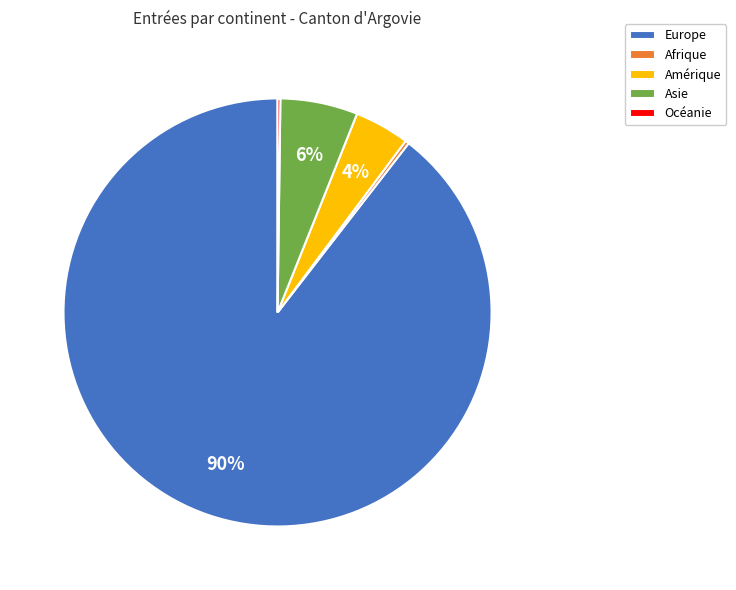

Do Amérique and Europe together represent more than half of the pie?

Yes